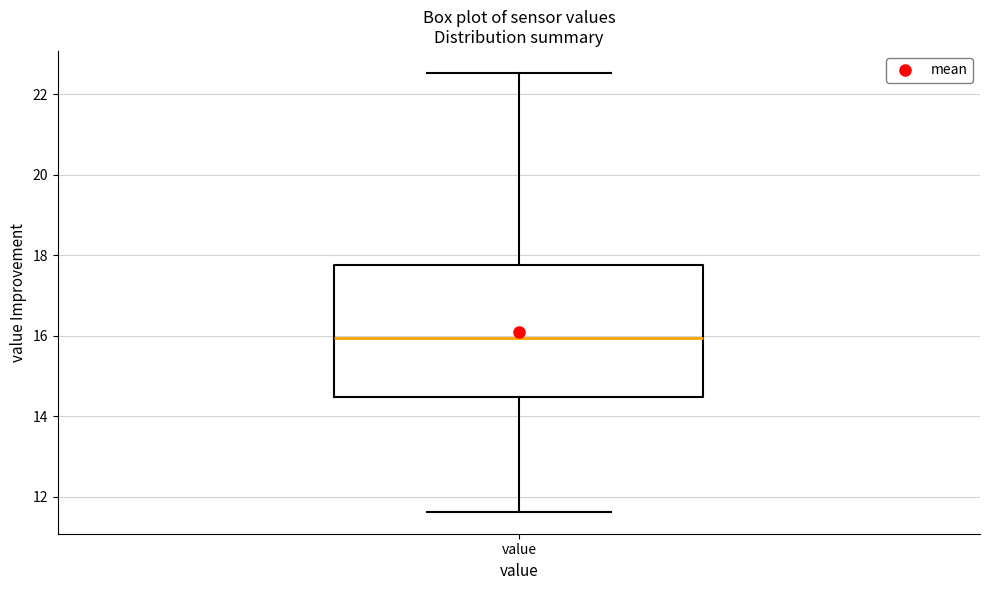

Where is the lower edge of the box for value on the y-axis? The values are not printed on the chart, so give them approximately, as read against the axis.

14.4